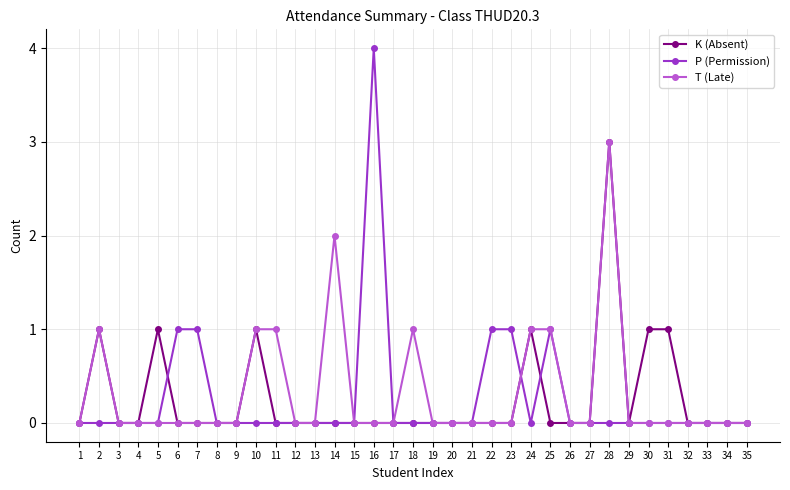

Does the chart display data point markers on the line(s)?

Yes